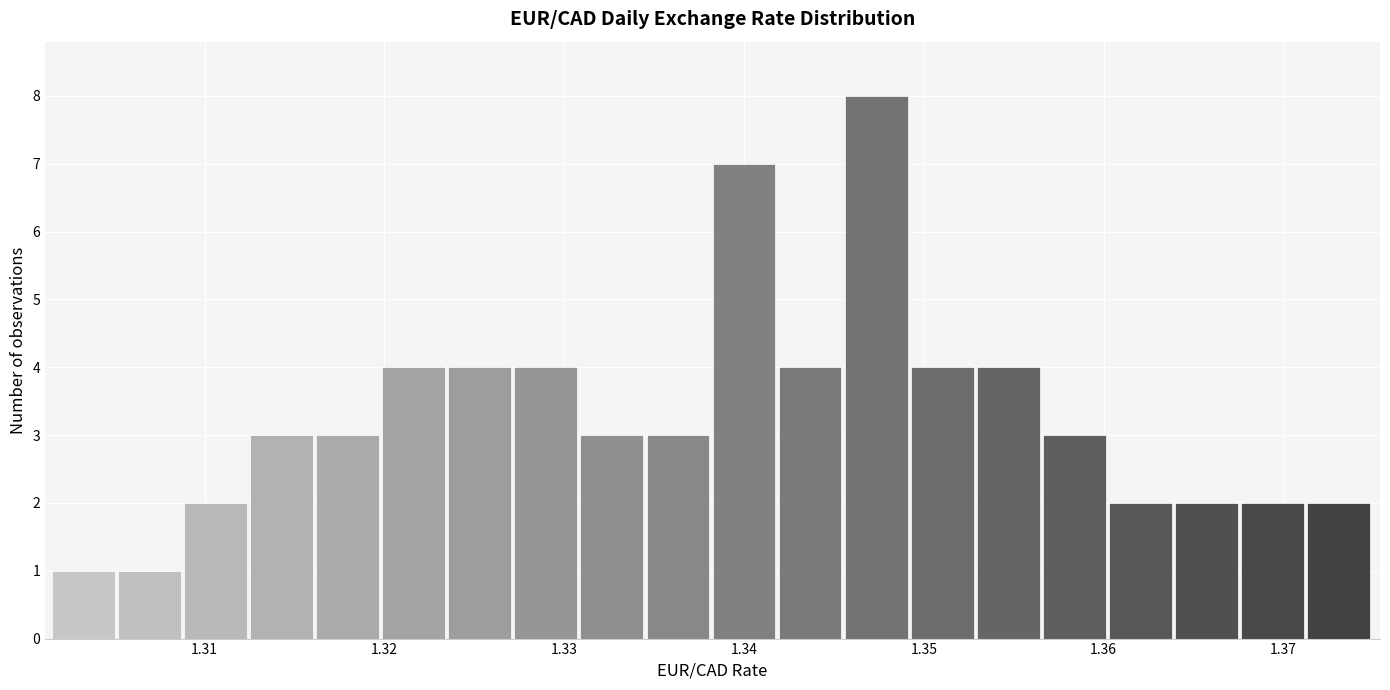

Around what value on the x-axis is the tallest bar? Give the approximate position of its centre, as read against the axis.

1.347